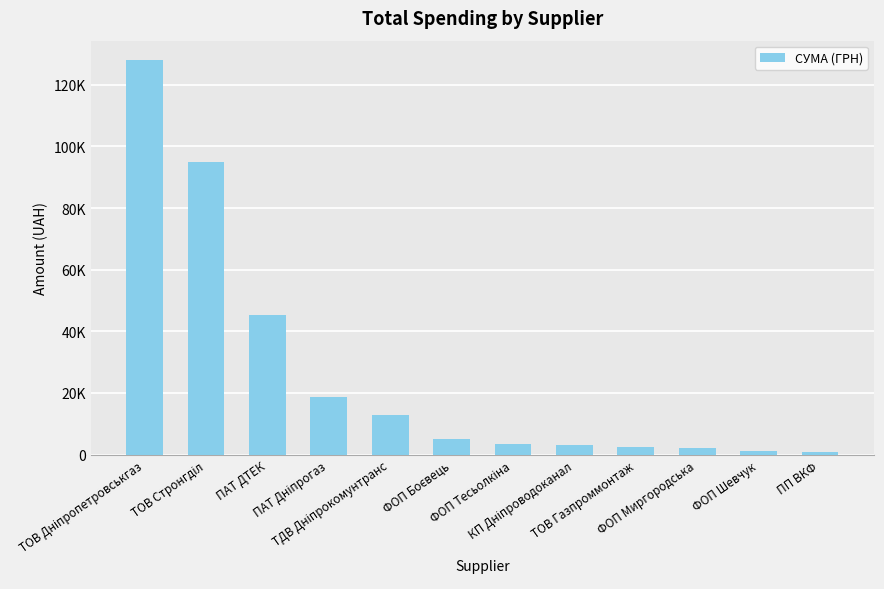

Does the chart contain stacked bars?

No